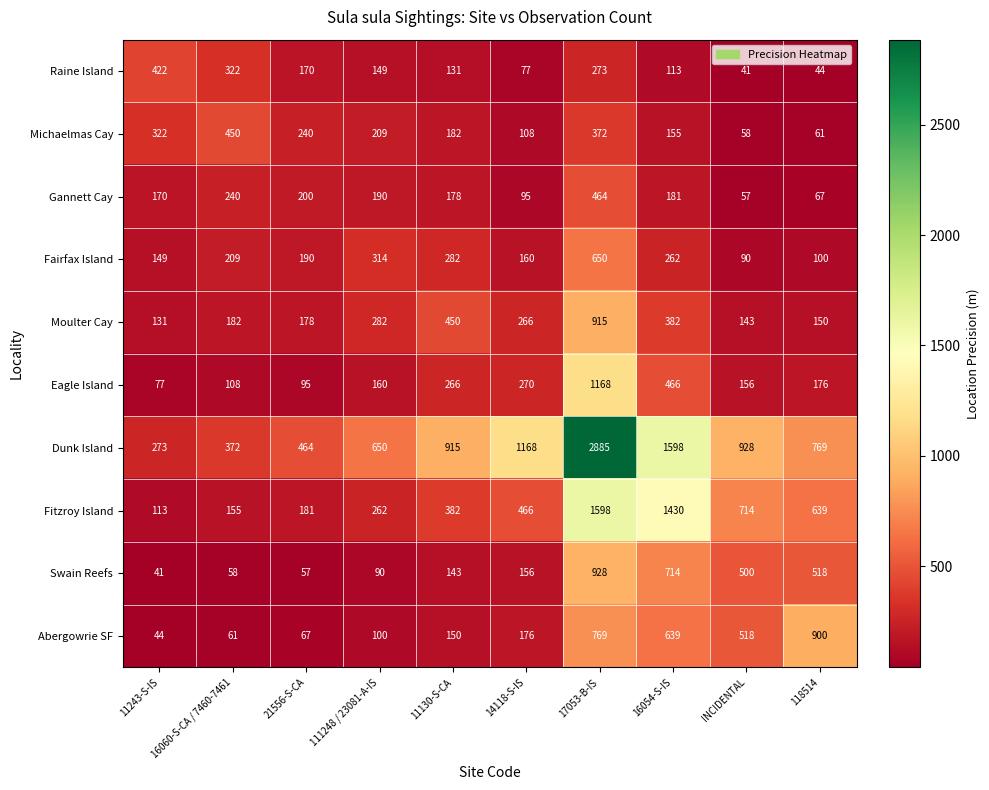

What is the highest value of the Raine Island series?

422